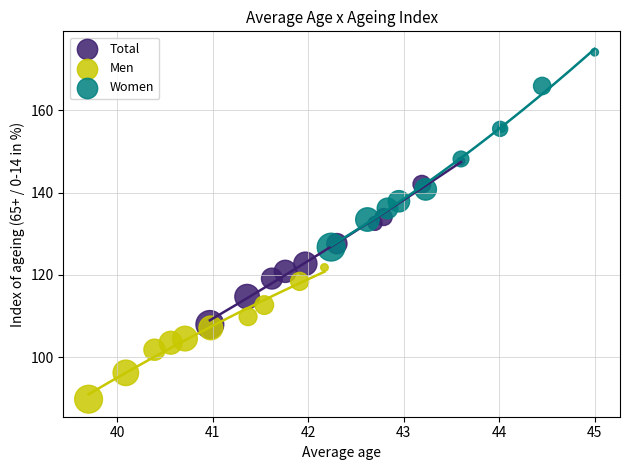

Which series reaches the maximum Y coordinate?

Women